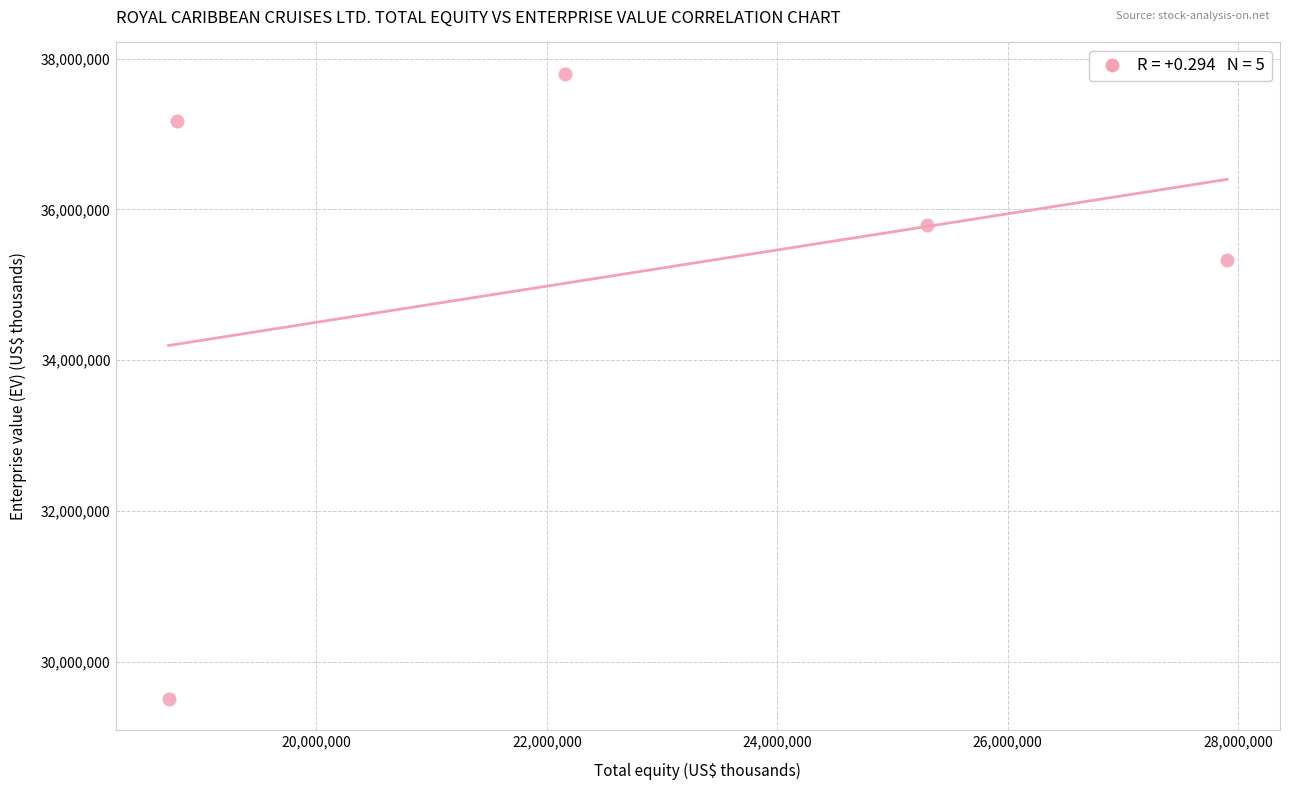

What Y value in the scatter plot is closest to 33653280?

35324272